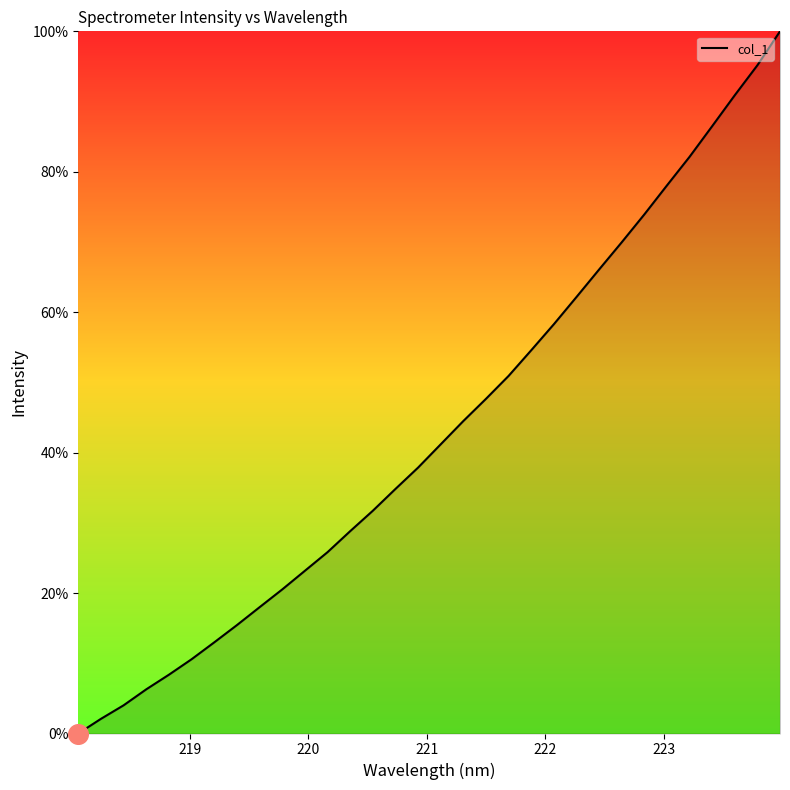

Is this an area chart (filled region under the line)?

Yes